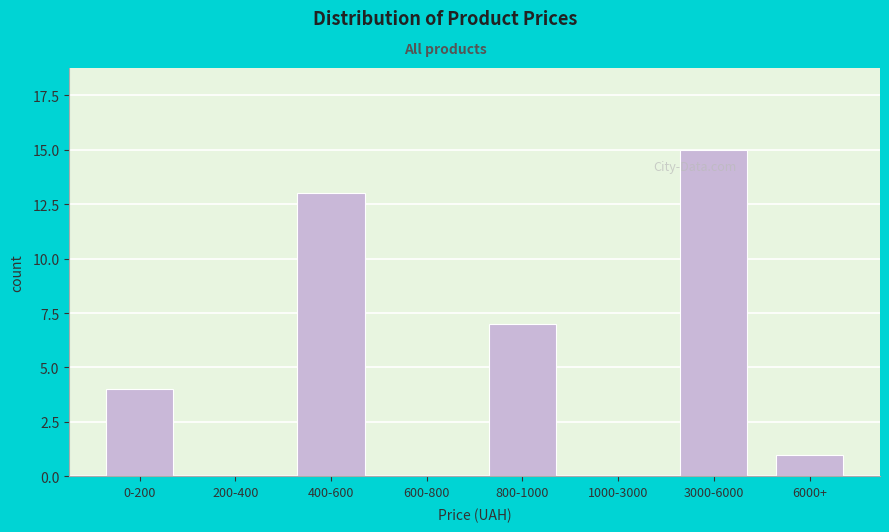

Reading right to left, list all the values displayed in this chart.

6000+=1	3000-6000=15	1000-3000=0	800-1000=7	600-800=0	400-600=13	200-400=0	0-200=4